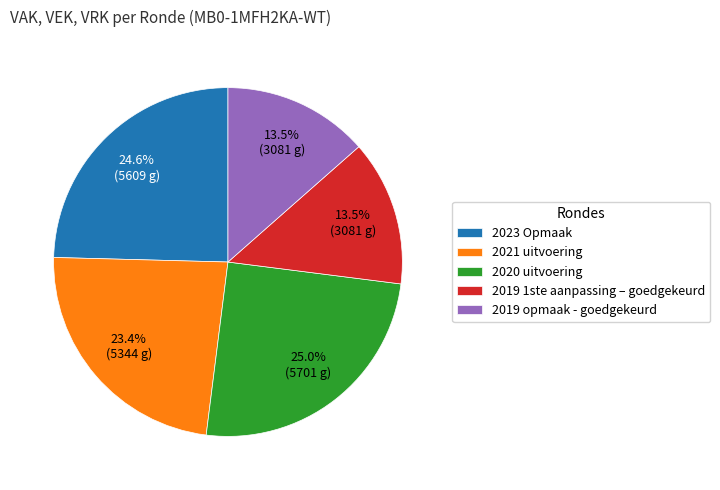

Count the number of slices in the pie.

5